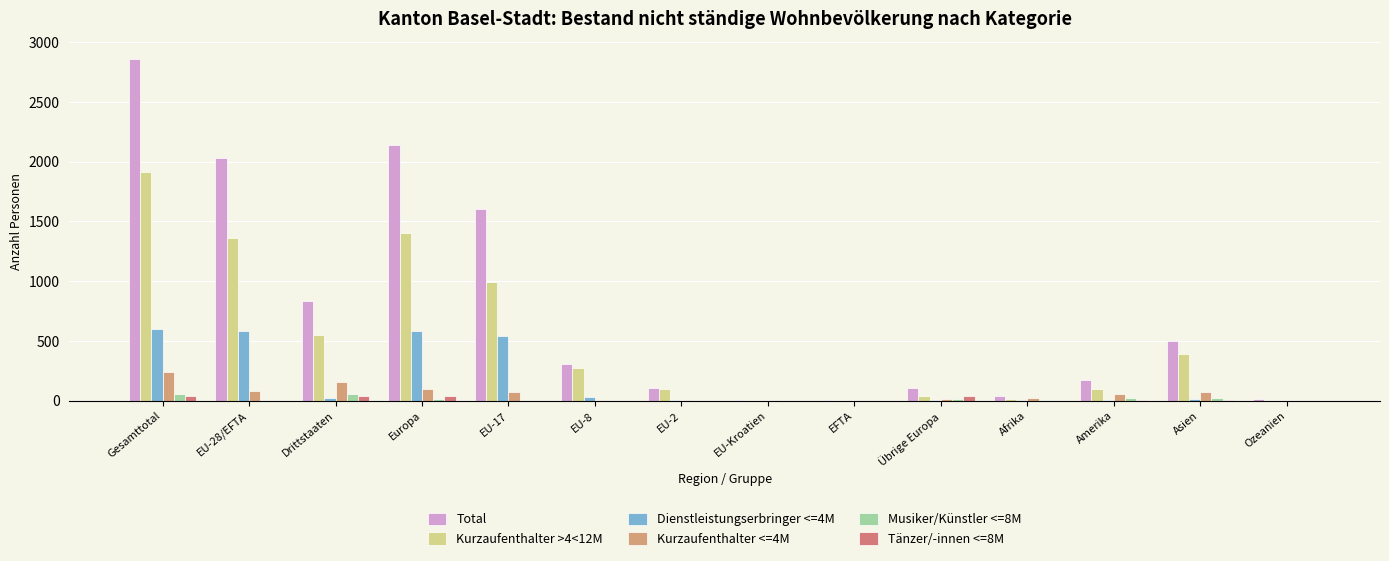

Are the bars grouped side by side (vs. stacked)?

Yes